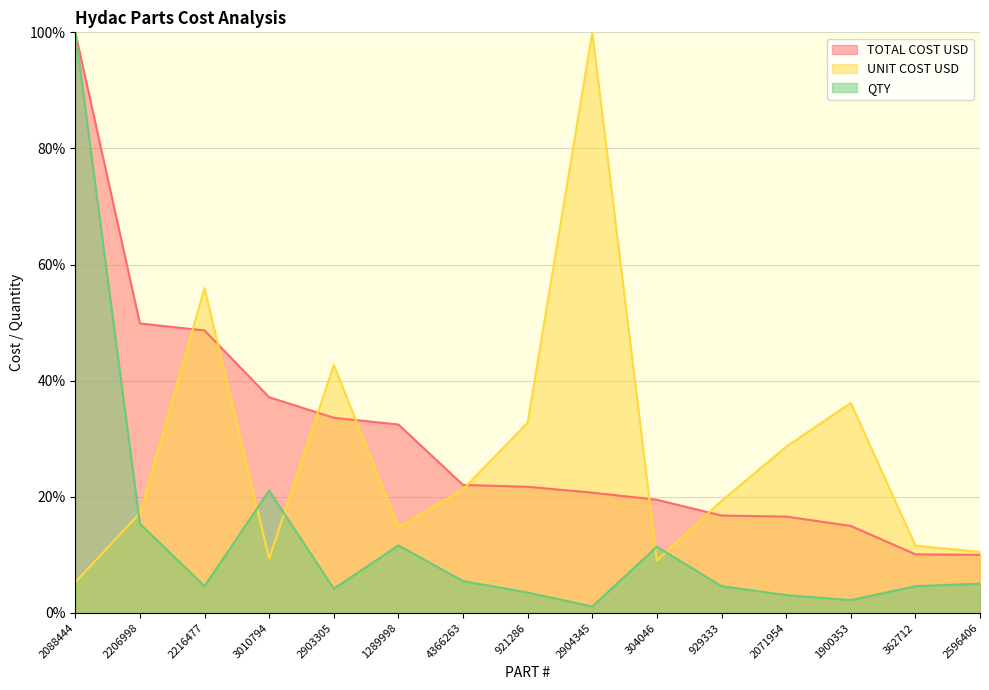

What is the difference between the highest and lowest values at 2596406?

5.5